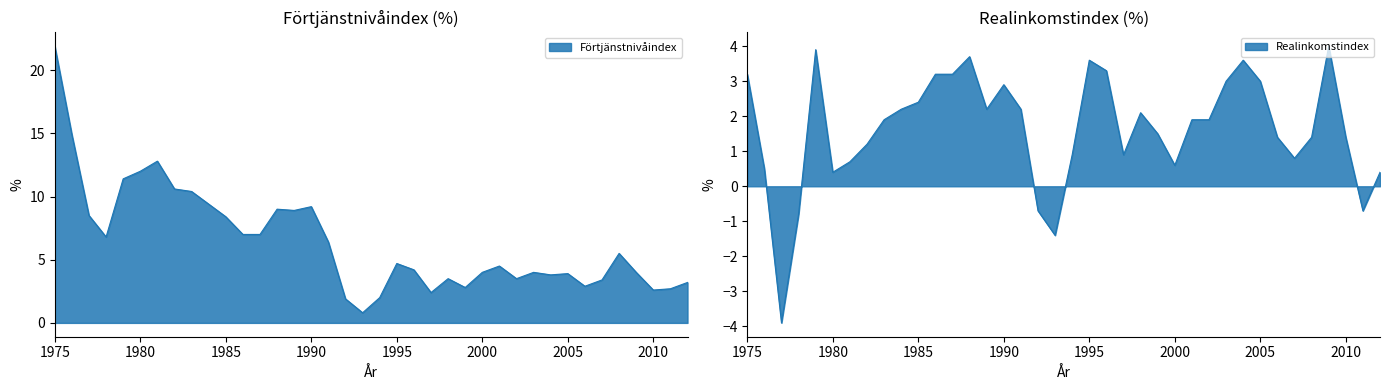

Is the value of Förtjänstnivåindex at 1977 greater than the value of Realinkomstindex at 2012?

Yes